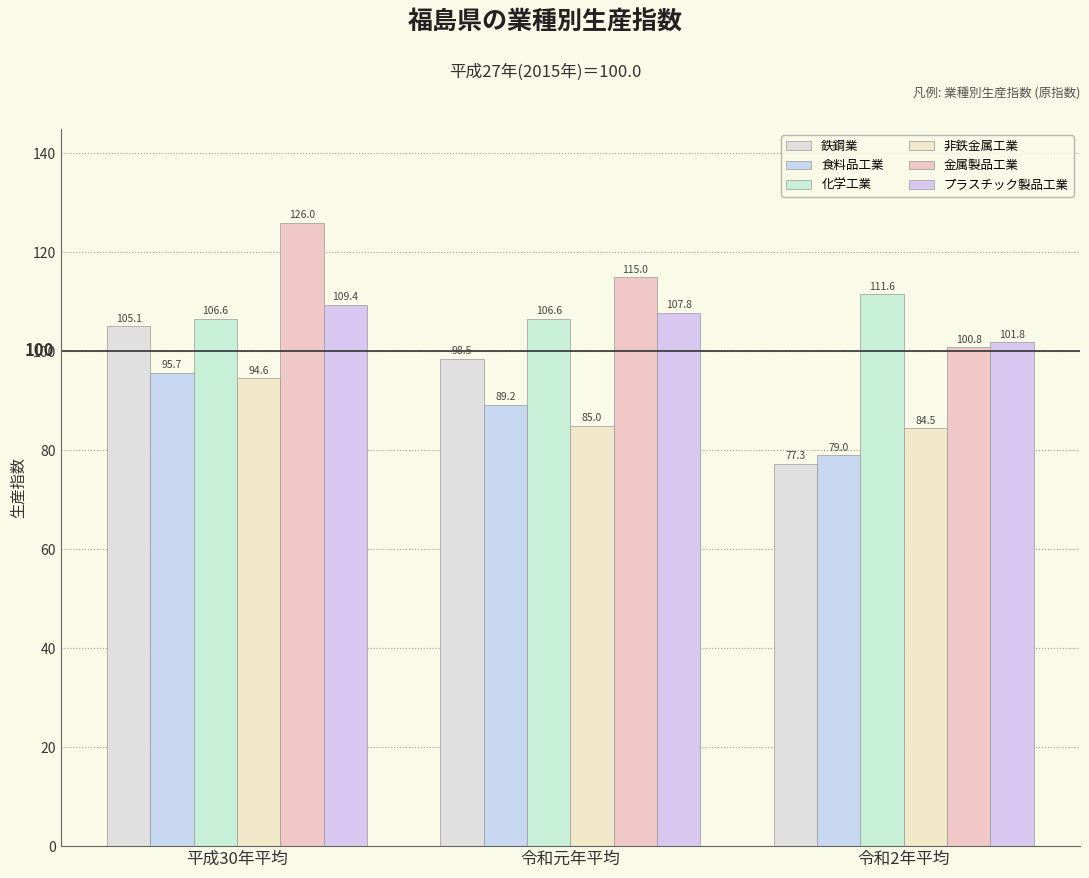

At how many categories does at least one series exceed 102?

3